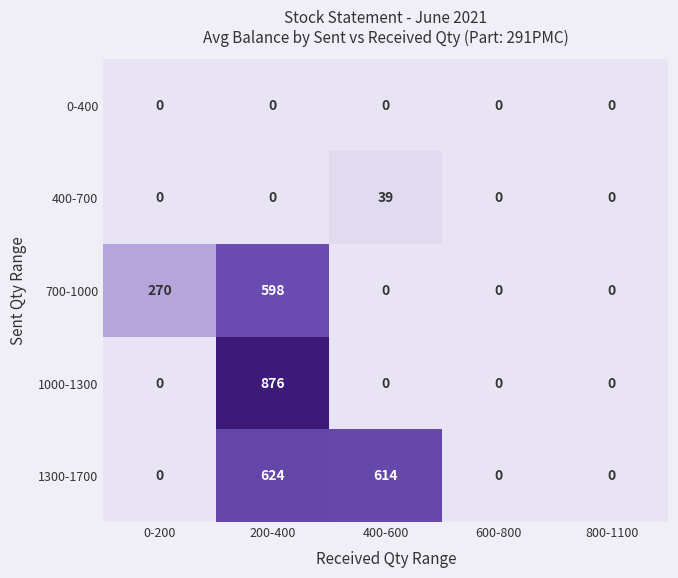

What is the total value across all series at 400-600?

653